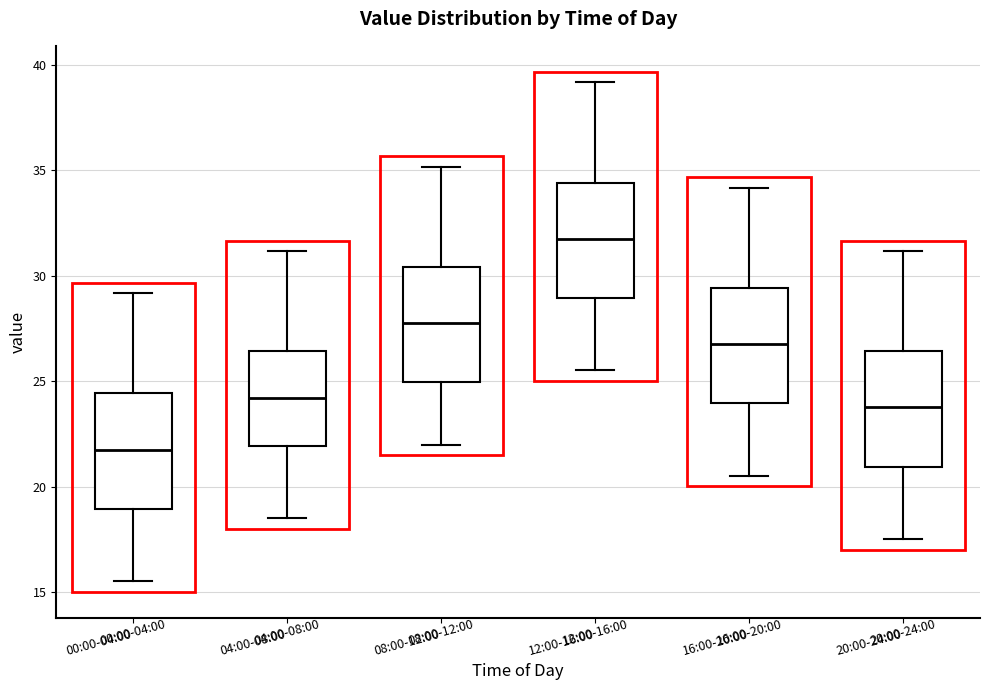

Which box's median line is the lowest?

00:00-04:00